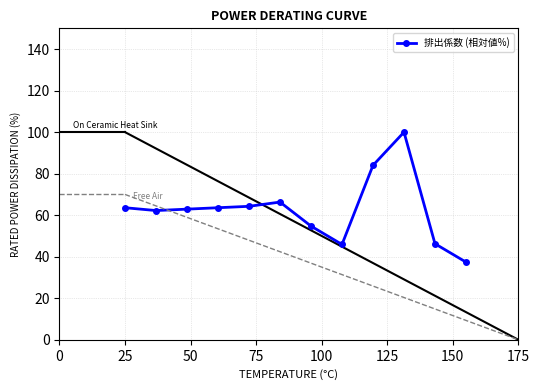

True or false: there are more than 1 points higher than both neighbors.

True